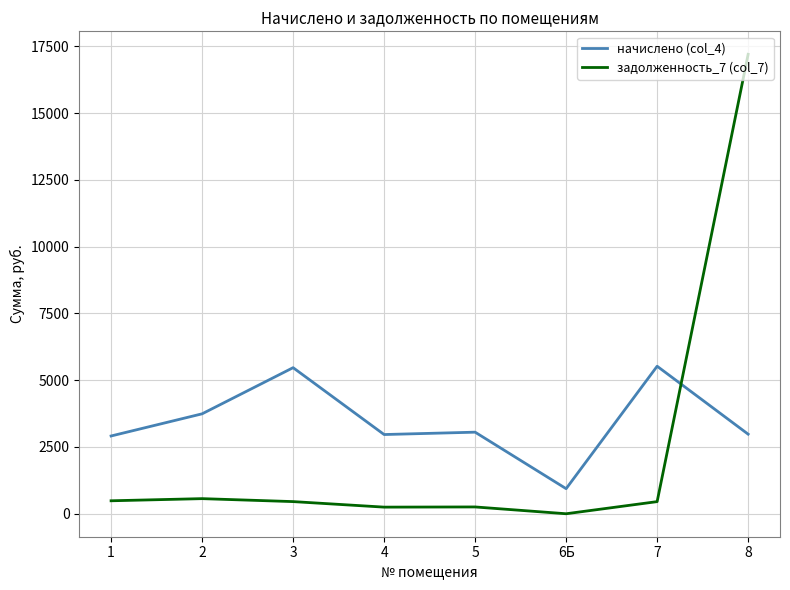

How many lines are shown in the chart?

2